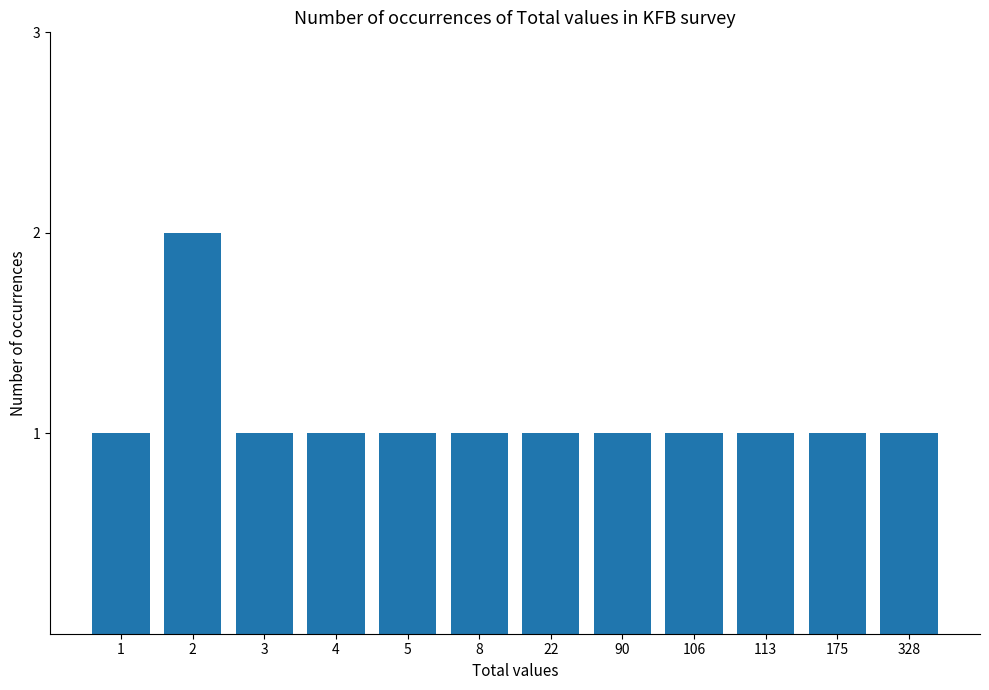

Reading right to left, list all the values displayed in this chart.

328=1	175=1	113=1	106=1	90=1	22=1	8=1	5=1	4=1	3=1	2=2	1=1